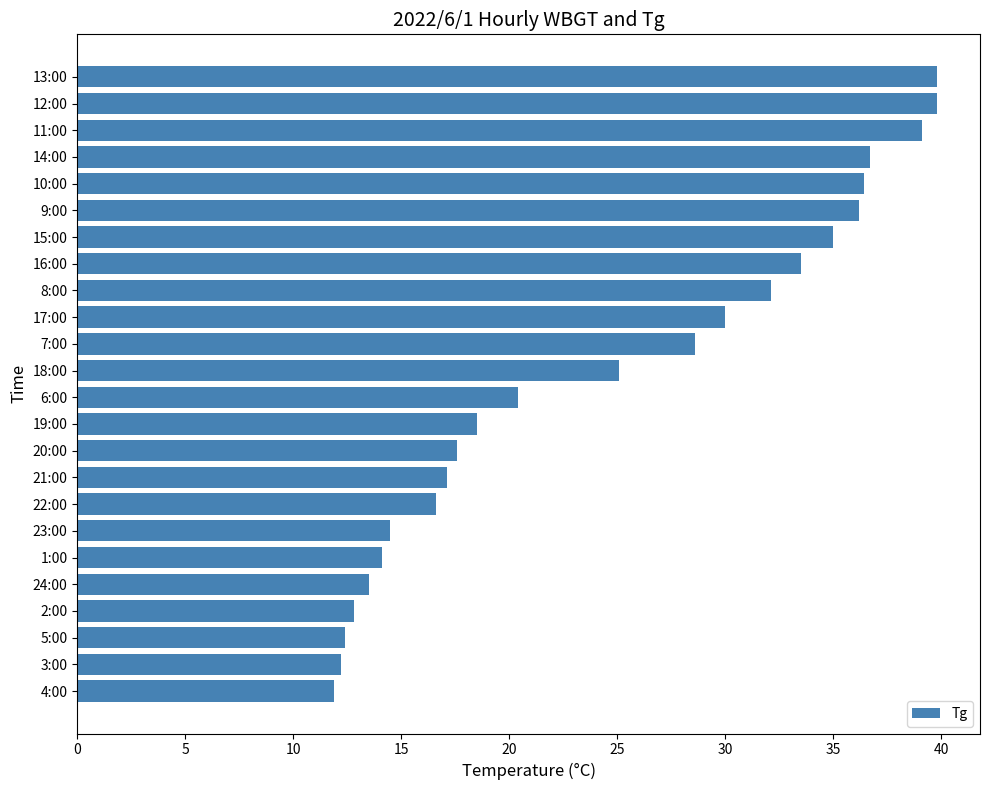

What is the difference between the maximum and second lowest values?

27.6